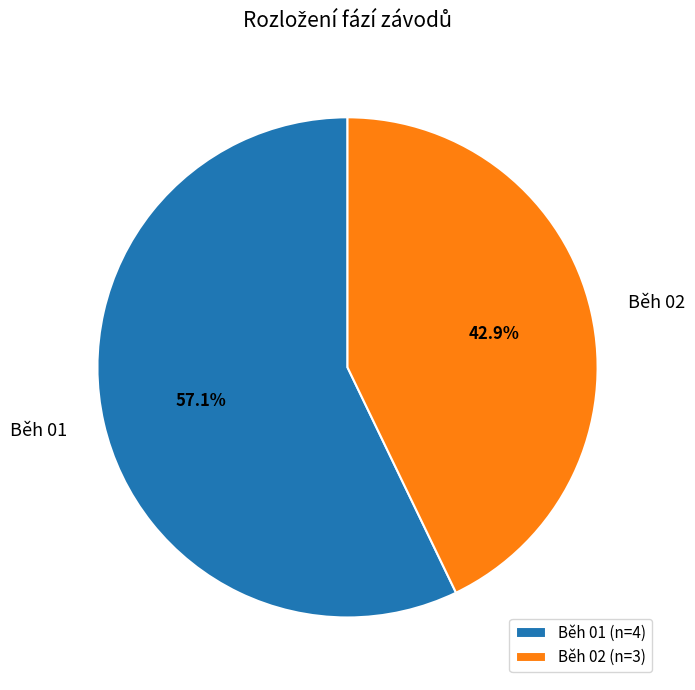

What is the largest slice in the pie chart?

Běh 01